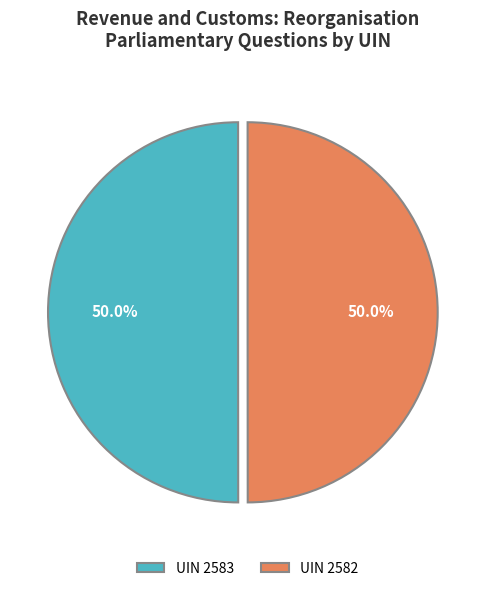

What percentage is the UIN 2582 slice, to the nearest percent?

50%